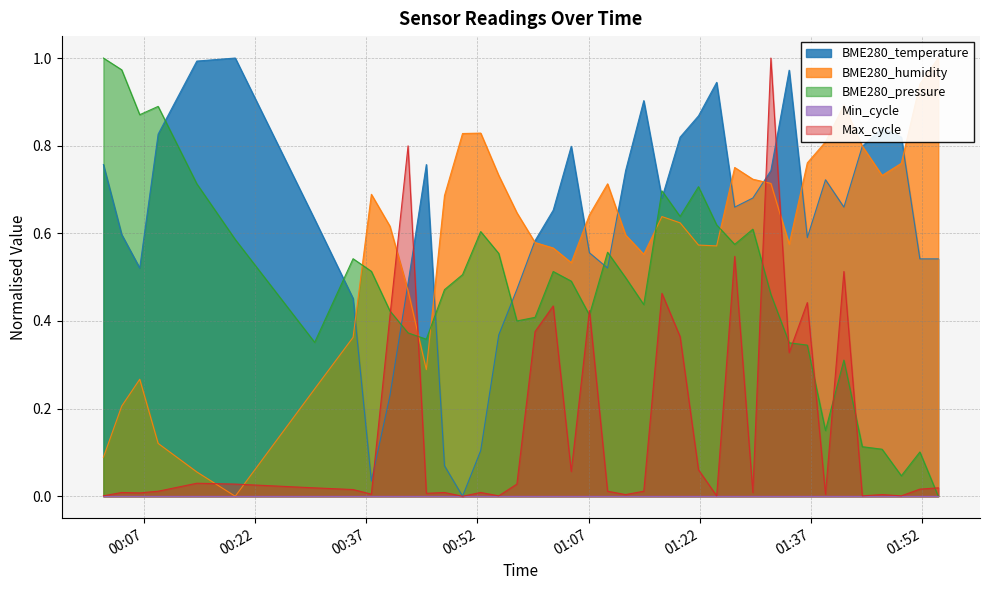

What is the difference between the highest and lowest values at 2022/11/04 00:06:26?

0.9